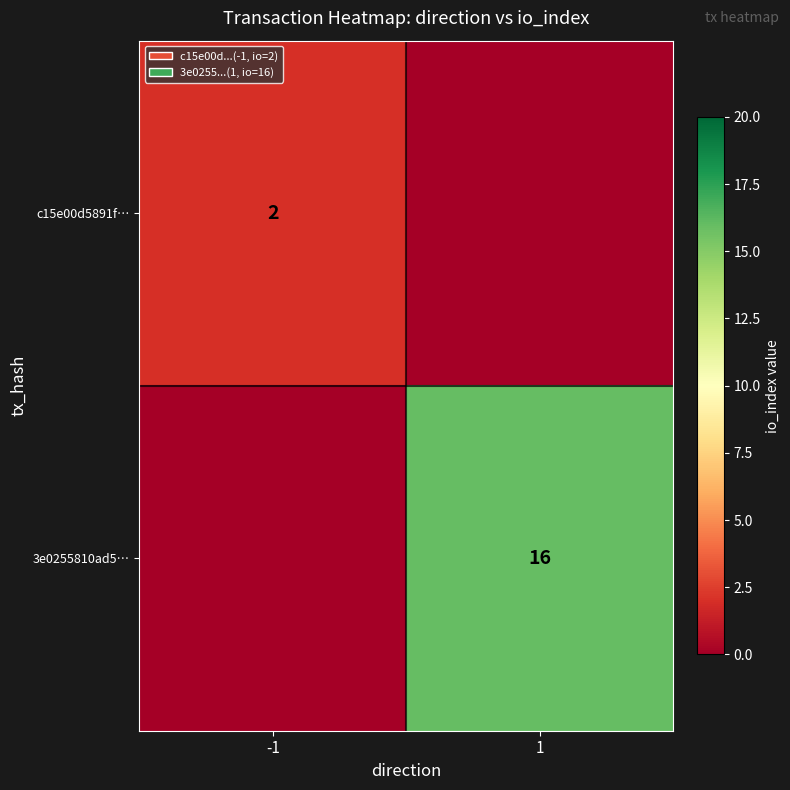

Is the value of 3e0255810ad5… at 1 greater than the value of c15e00d5891f… at -1?

Yes